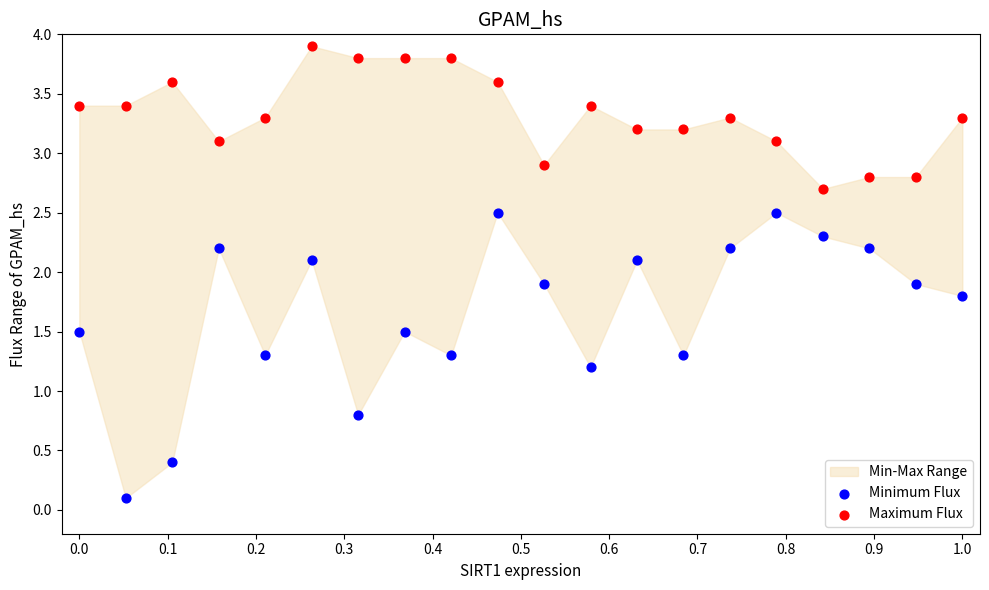

Which series reaches the maximum Y coordinate?

Maximum Flux